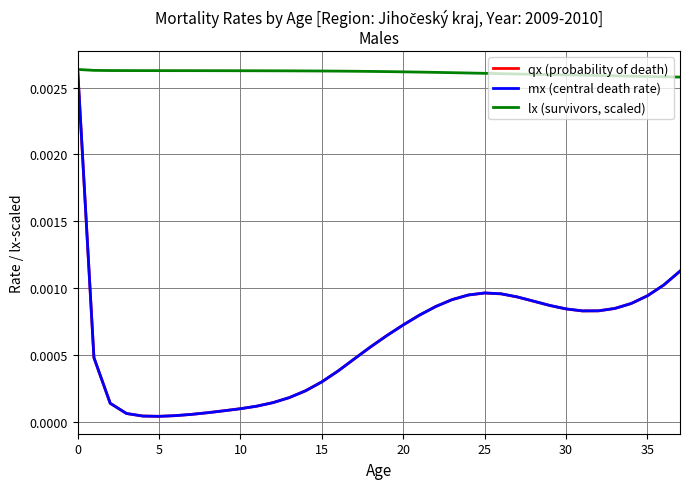

Which series has the largest range (max minus min)?

mx (central death rate)